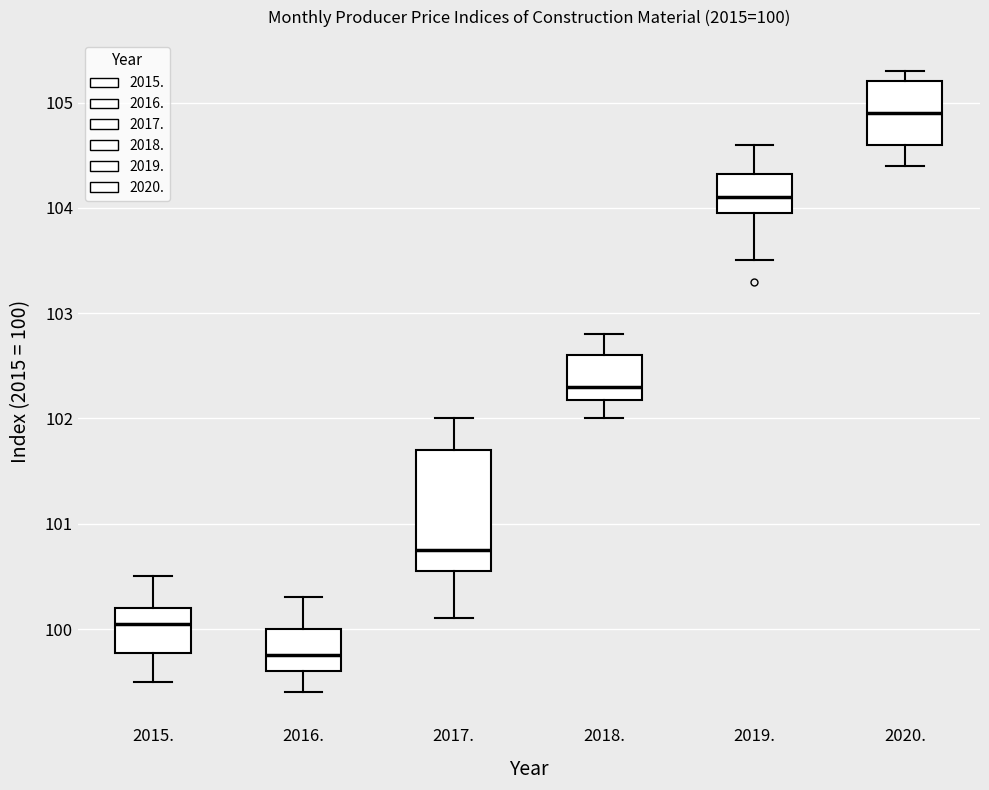

Which box's median line is the highest?

2020.